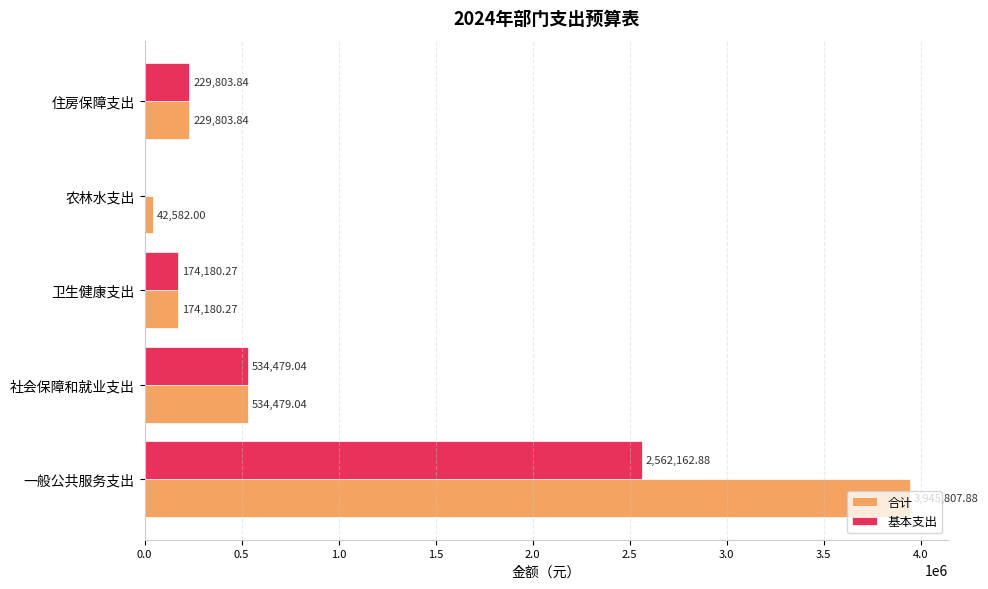

Between 卫生健康支出 and 农林水支出, which series saw the biggest shift?

基本支出